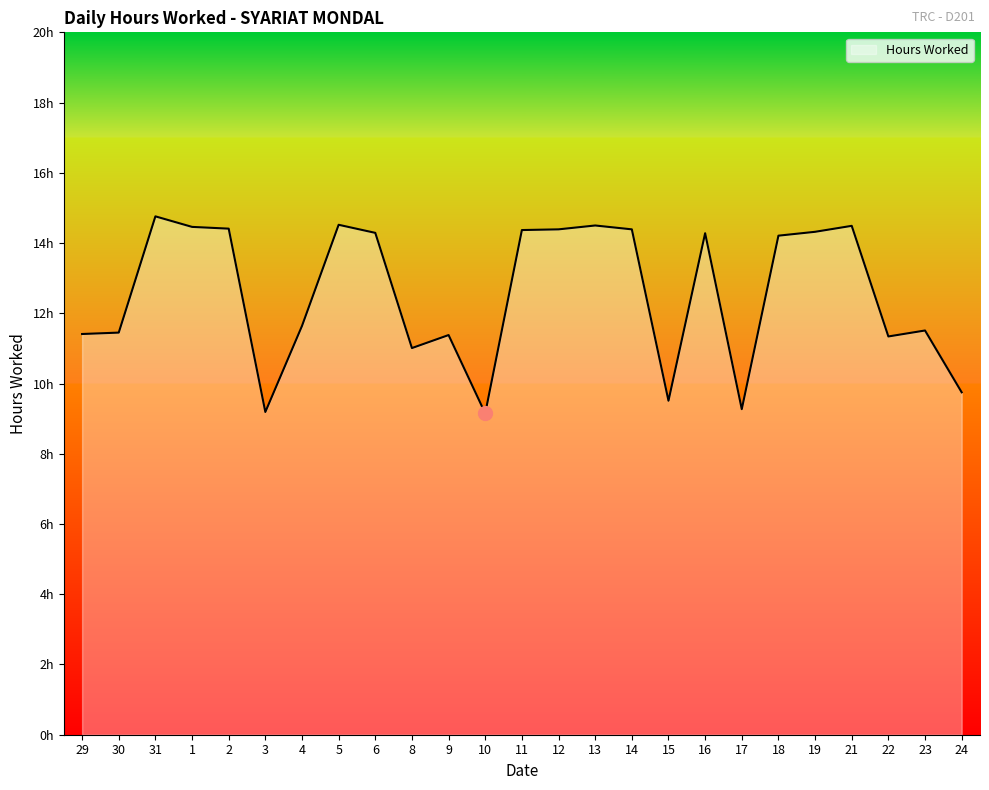

Rank the categories by value from lowest to highest.

10, 3, 17, 15, 24, 8, 22, 9, 29, 30, 23, 4, 18, 16, 6, 19, 11, 12, 14, 2, 1, 21, 13, 5, 31